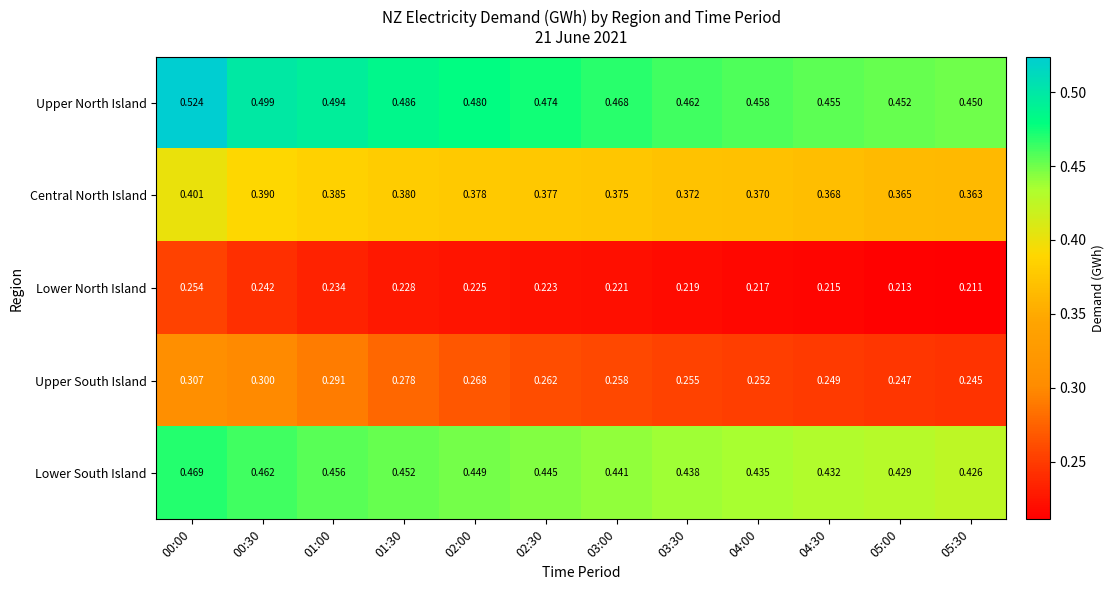

At which category is the sum across all series the highest?

00:00